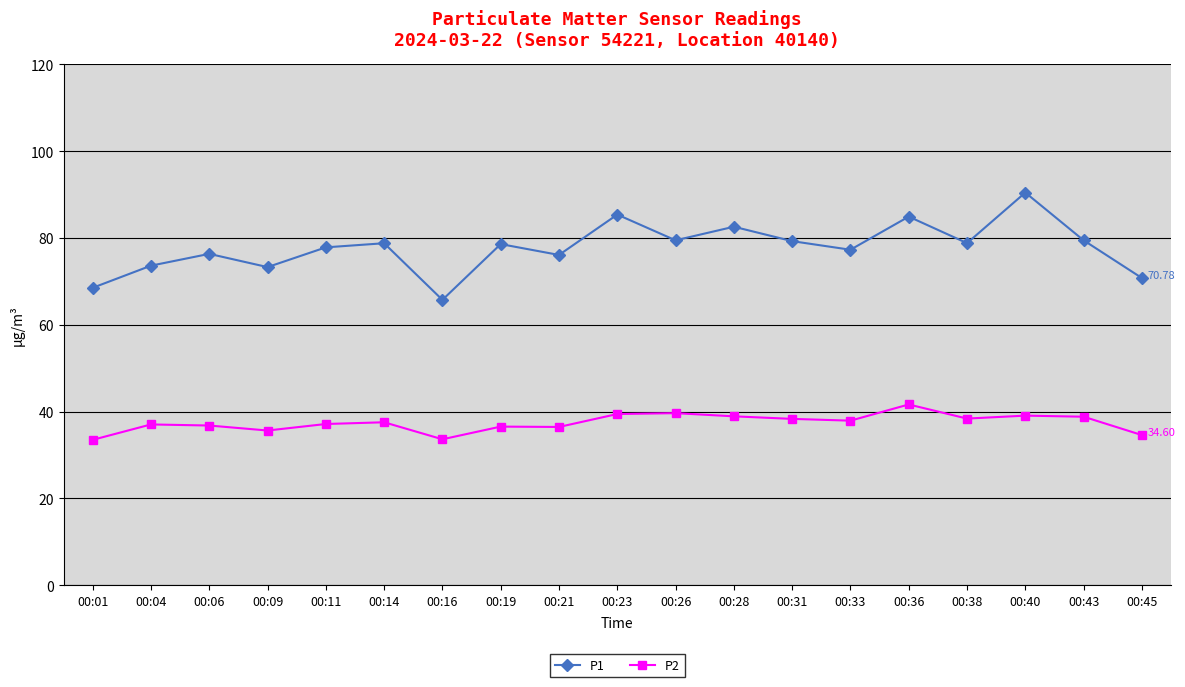

What is the average value of the P1 series?

77.8